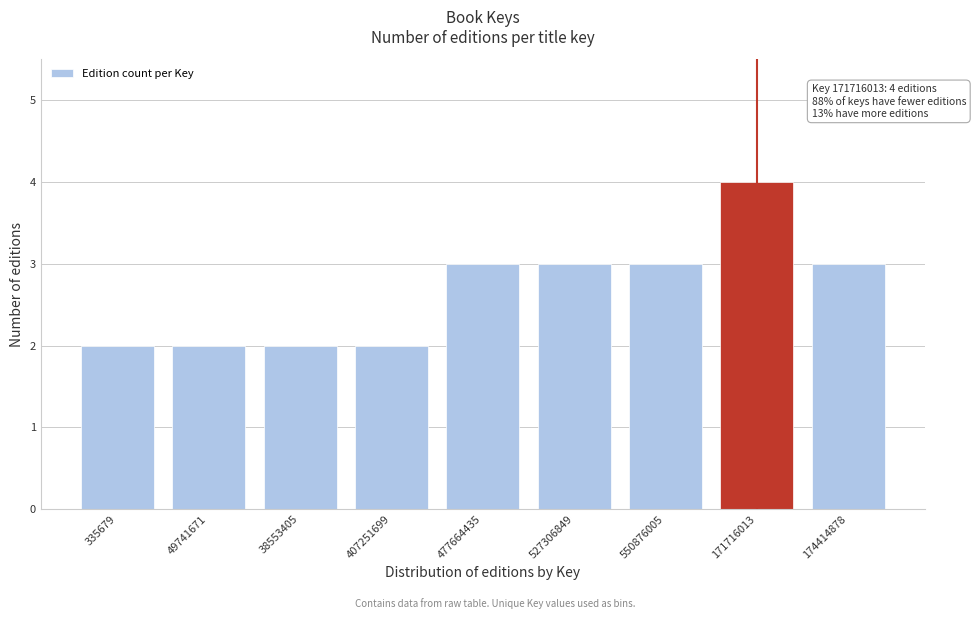

Reading right to left, list all the values displayed in this chart.

3	4	3	3	3	2	2	2	2